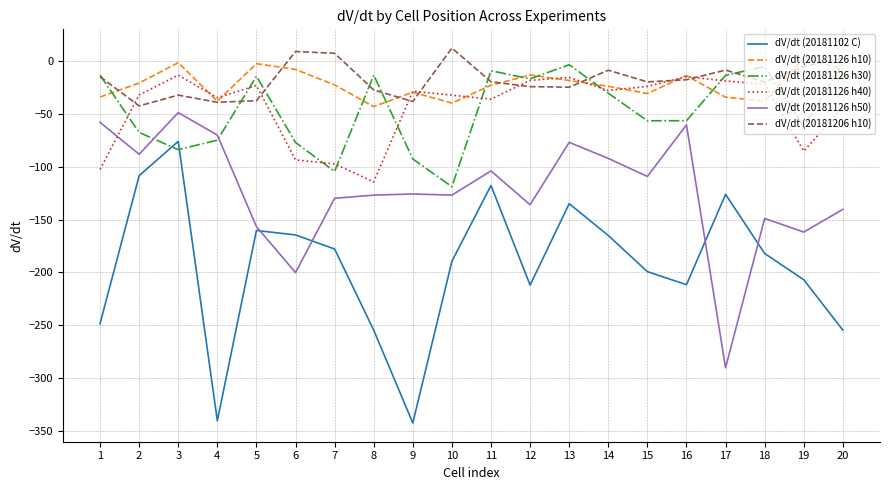

Does the chart display data point markers on the line(s)?

No